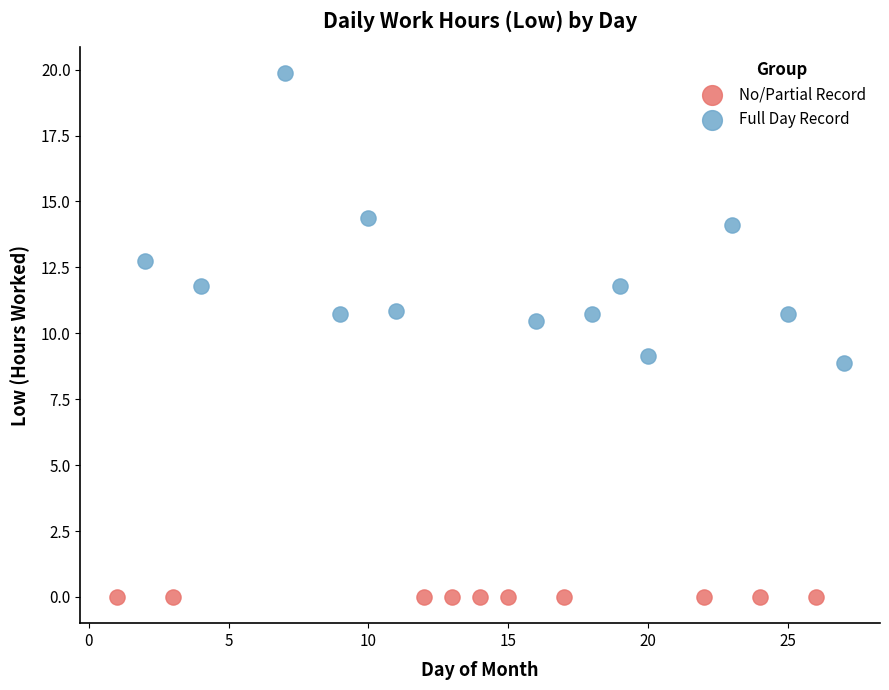

Which series reaches the maximum Y coordinate?

Full Day Record